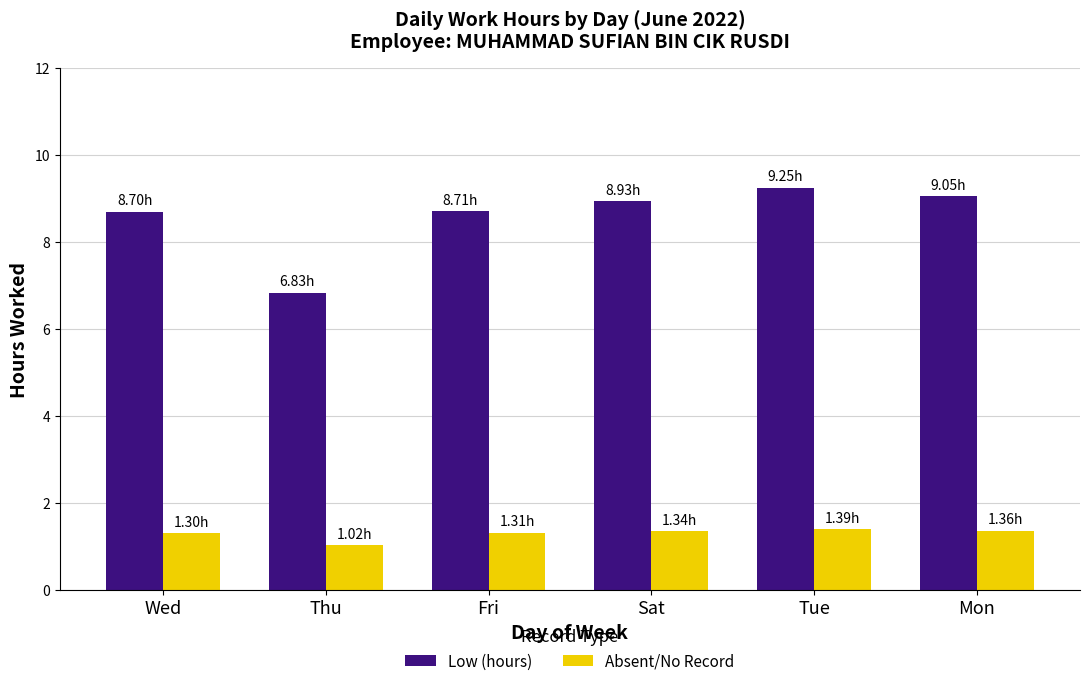

How many groups of bars are there?

6